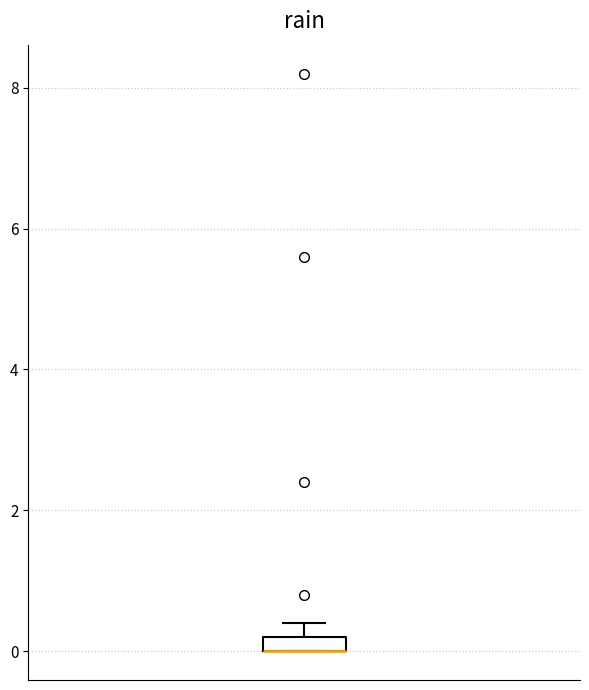

Where is the lower edge of the box on the y-axis? The values are not printed on the chart, so give them approximately, as read against the axis.

0.0